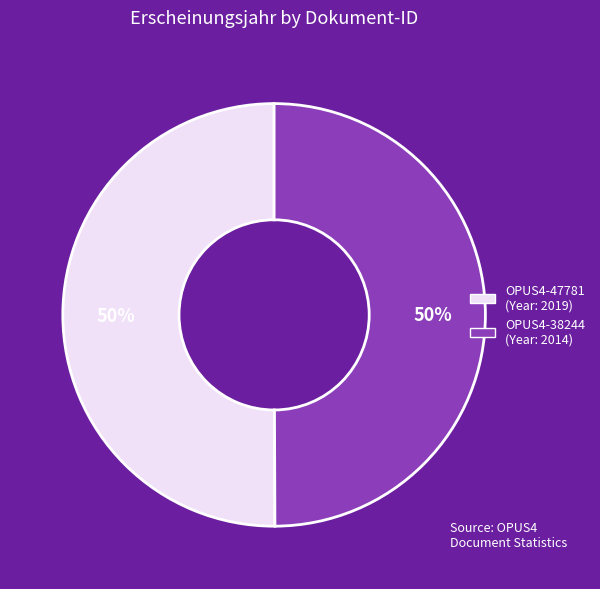

To the nearest percent, what portion does OPUS4-38244 represent?

50%